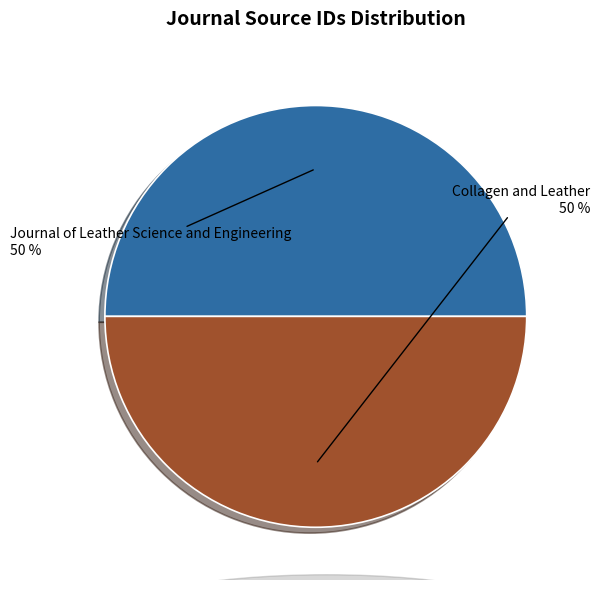

To the nearest percent, what is the average slice percentage?

50%